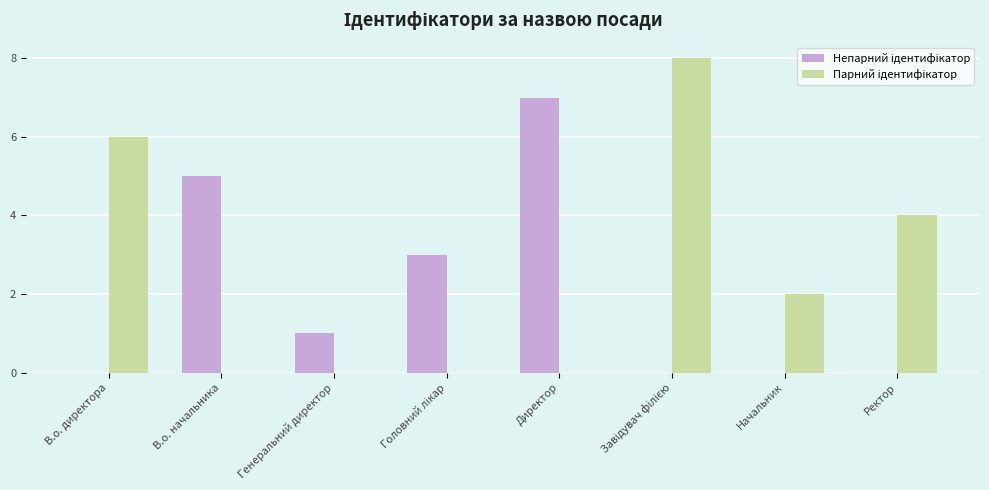

What is the greatest value displayed?

8